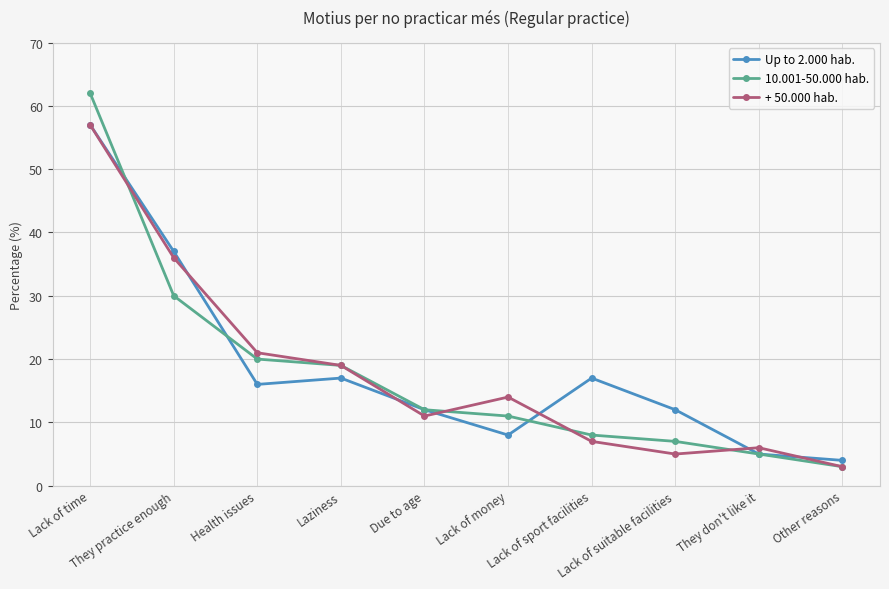

At which label does 10.001-50.000 hab. reach its peak?

Lack of time